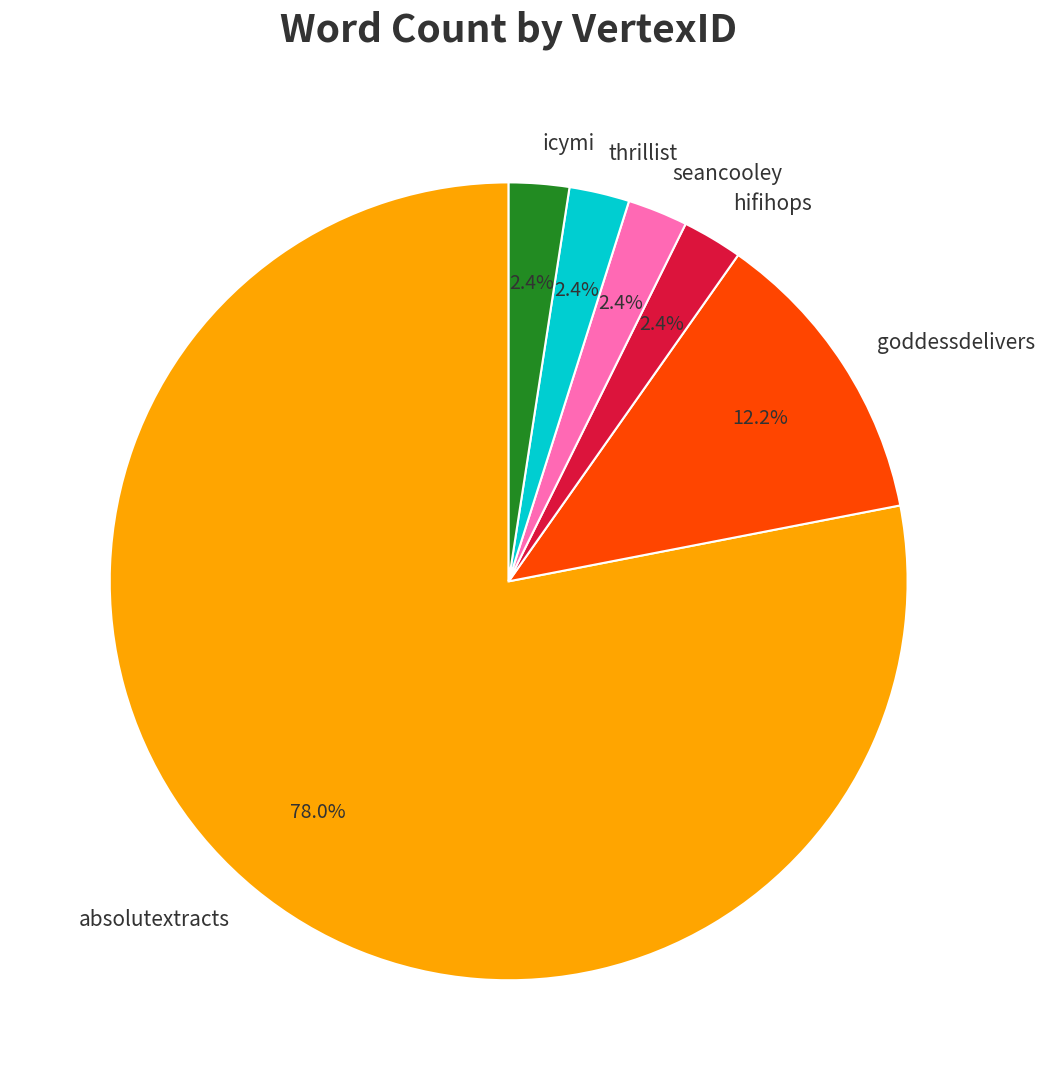

Which category has the biggest portion of the pie?

absolutextracts